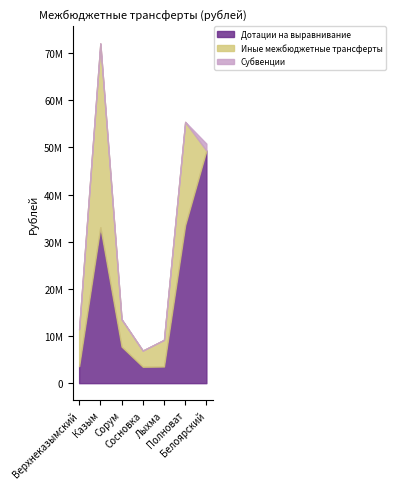

Which series changed the most between Лыхма and Полноват?

Дотации на выравнивание